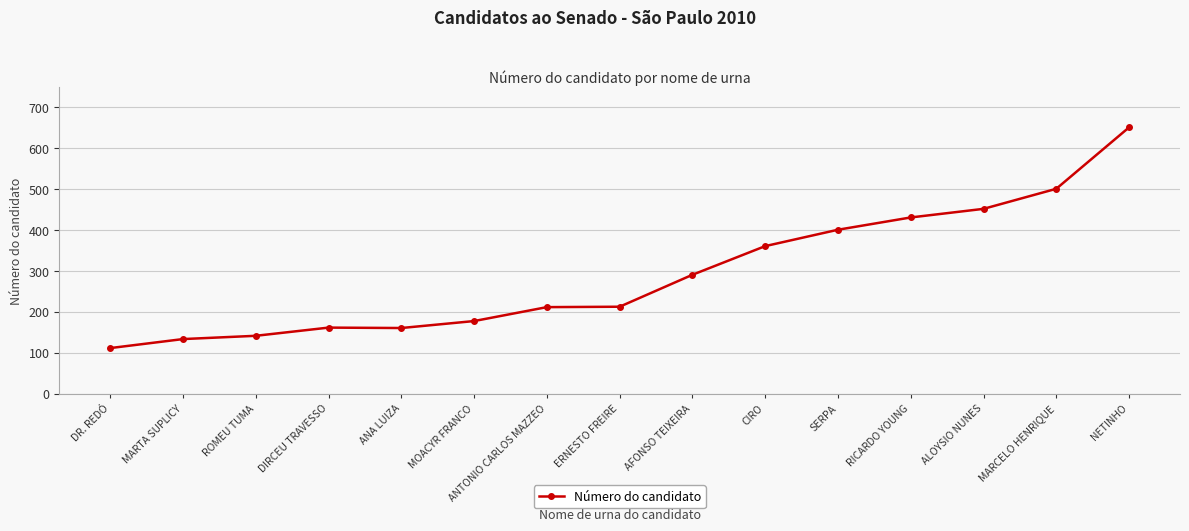

What is the ratio of the value at RICARDO YOUNG to the value at ROMEU TUMA?

3.0